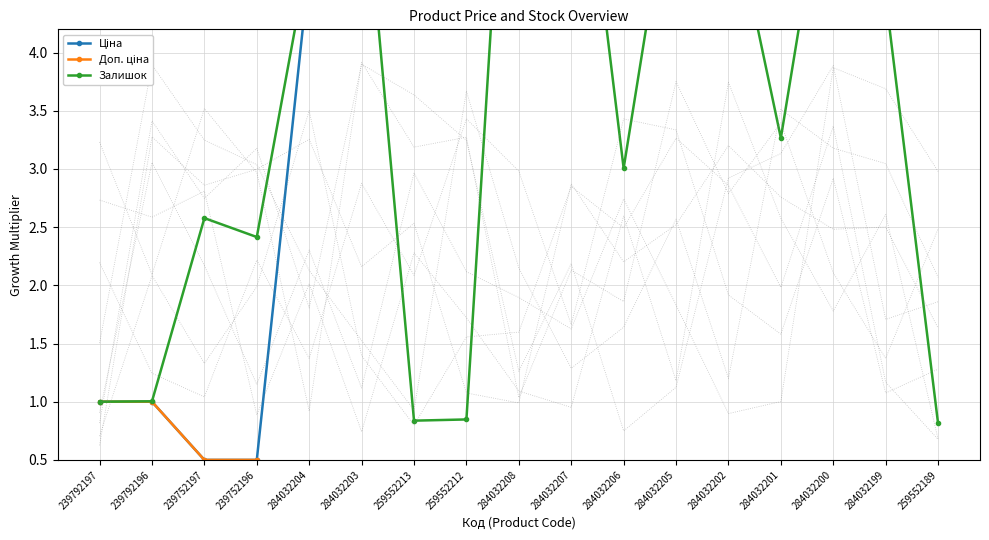

How many lines are shown in the chart?

3